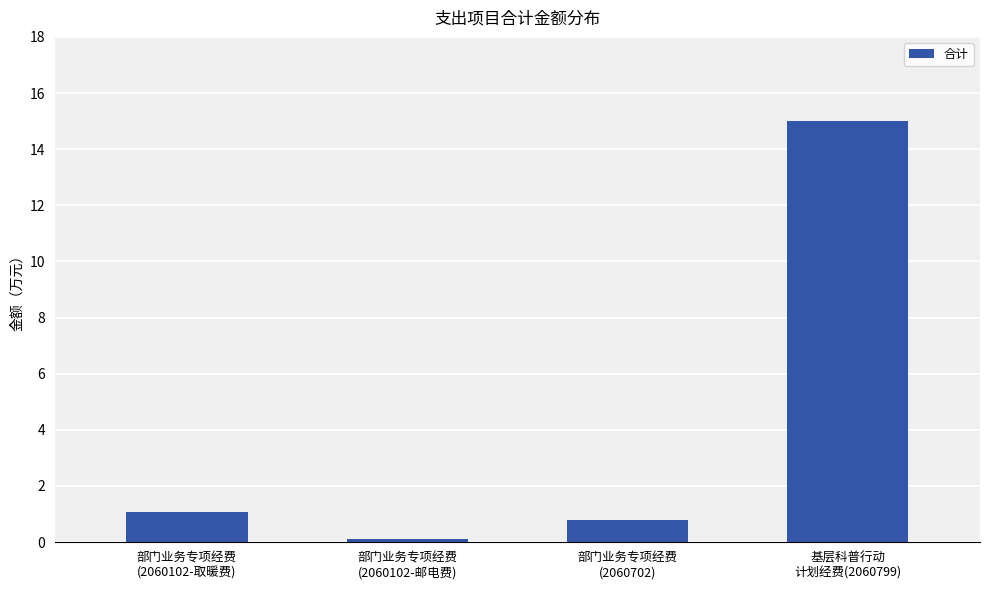

How many values exceed 1?

2